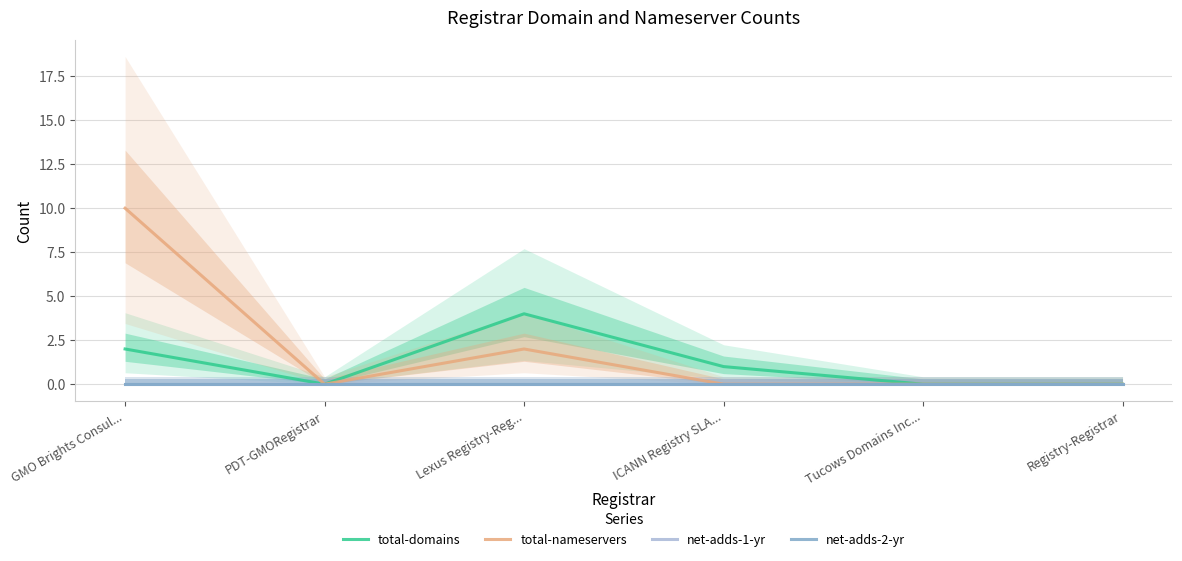

What is the label of the 5th point from the left?

Tucows Domains Inc...